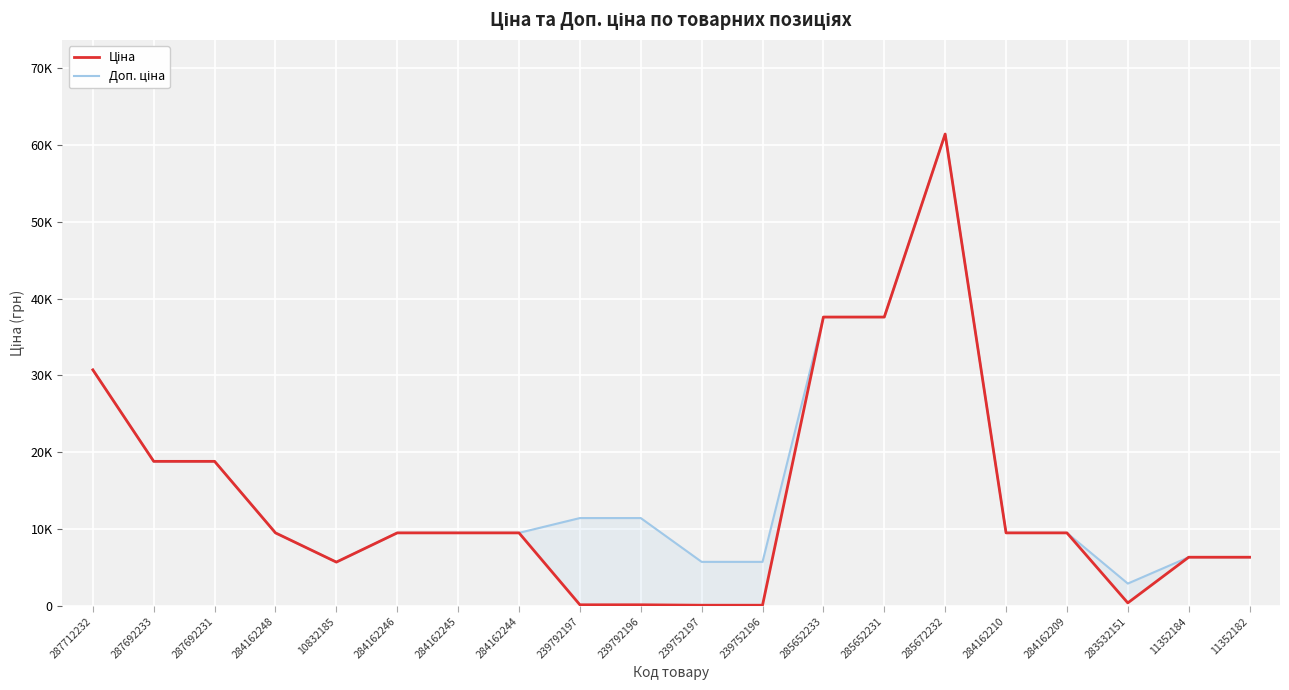

What is the total value across all series at 287692231?

37593.6